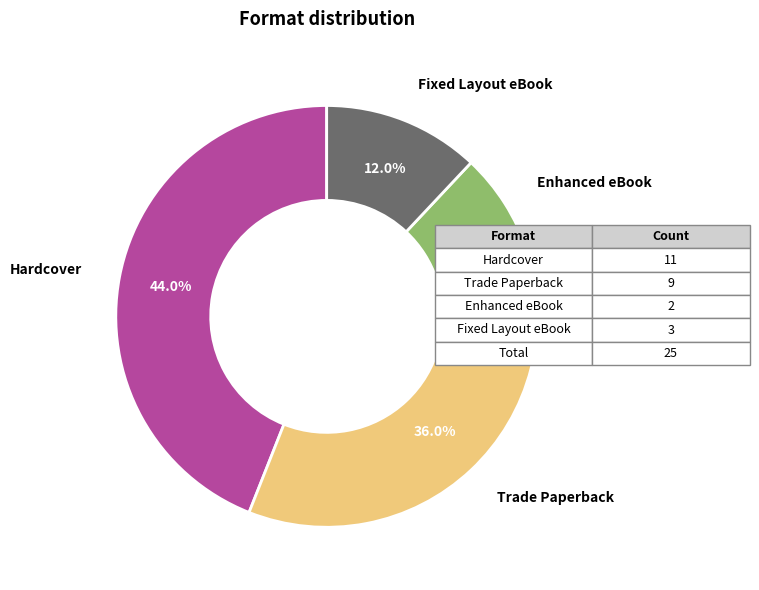

Which category has the smallest portion of the pie?

Enhanced eBook